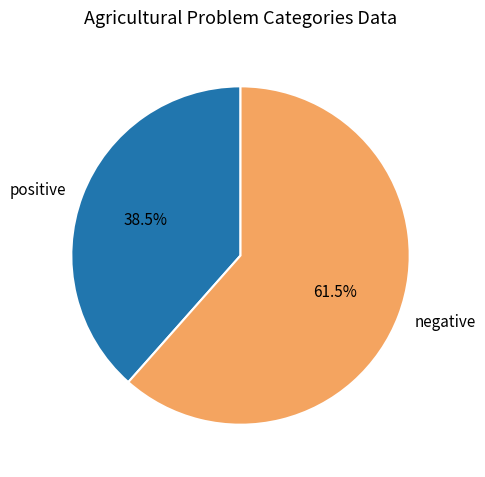

Which category has the smallest portion of the pie?

positive